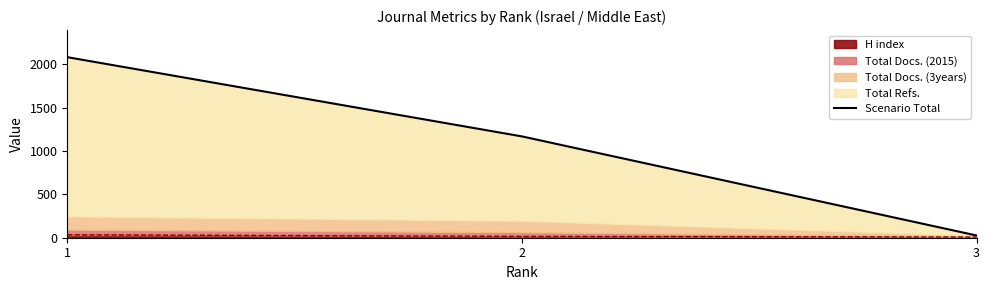

Reading left to right, extract all data points from this chart.

2083	1169	26